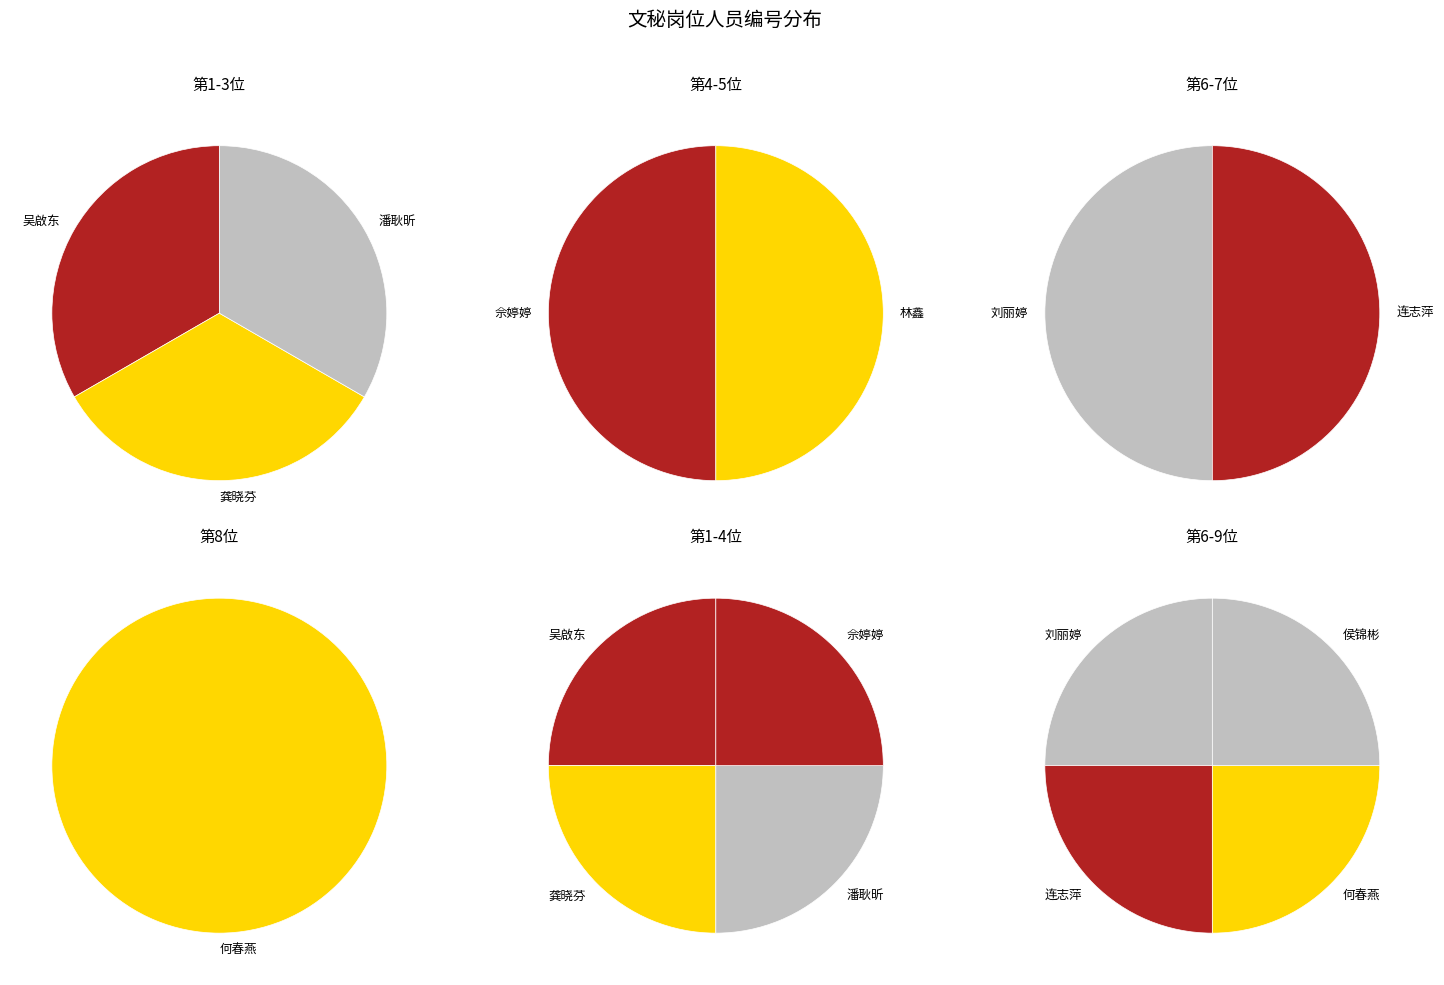

Between 刘丽婷 and 林鑫, which is larger?

刘丽婷